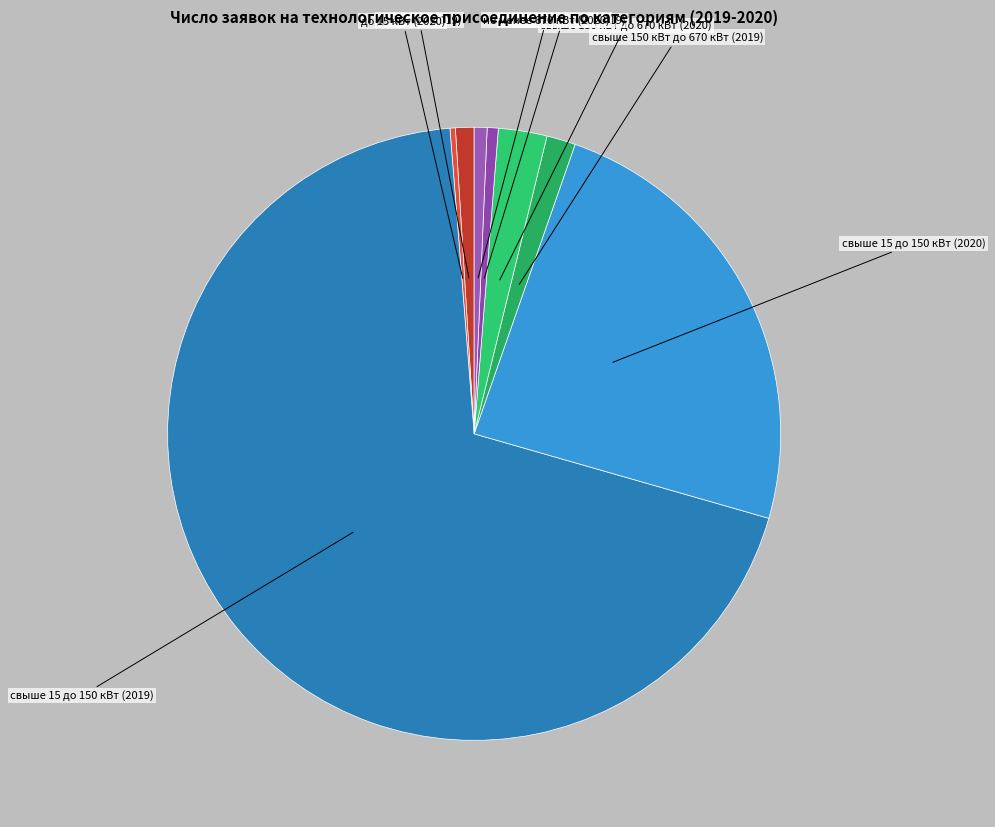

How many segments does this pie chart have?

8